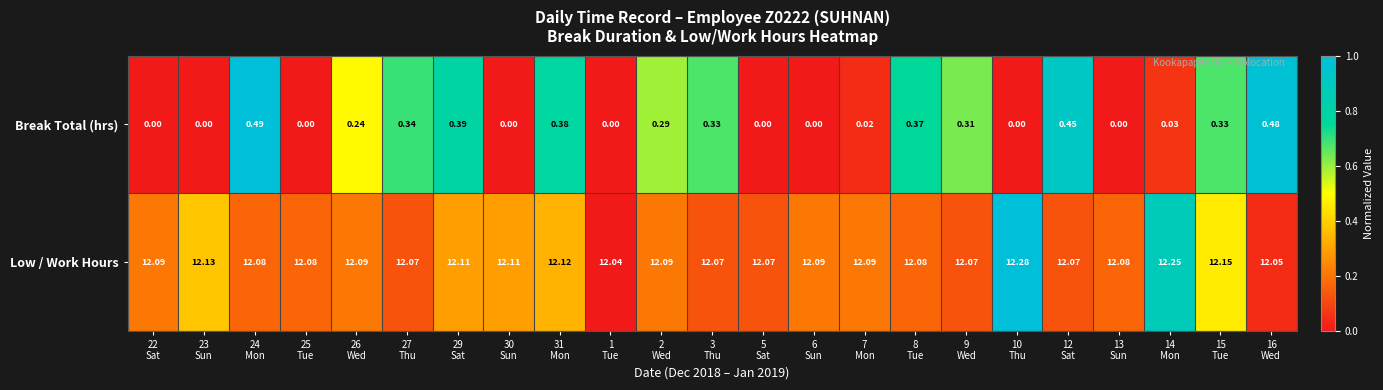

How many values in the Break Total (hrs) series exceed 0?

14